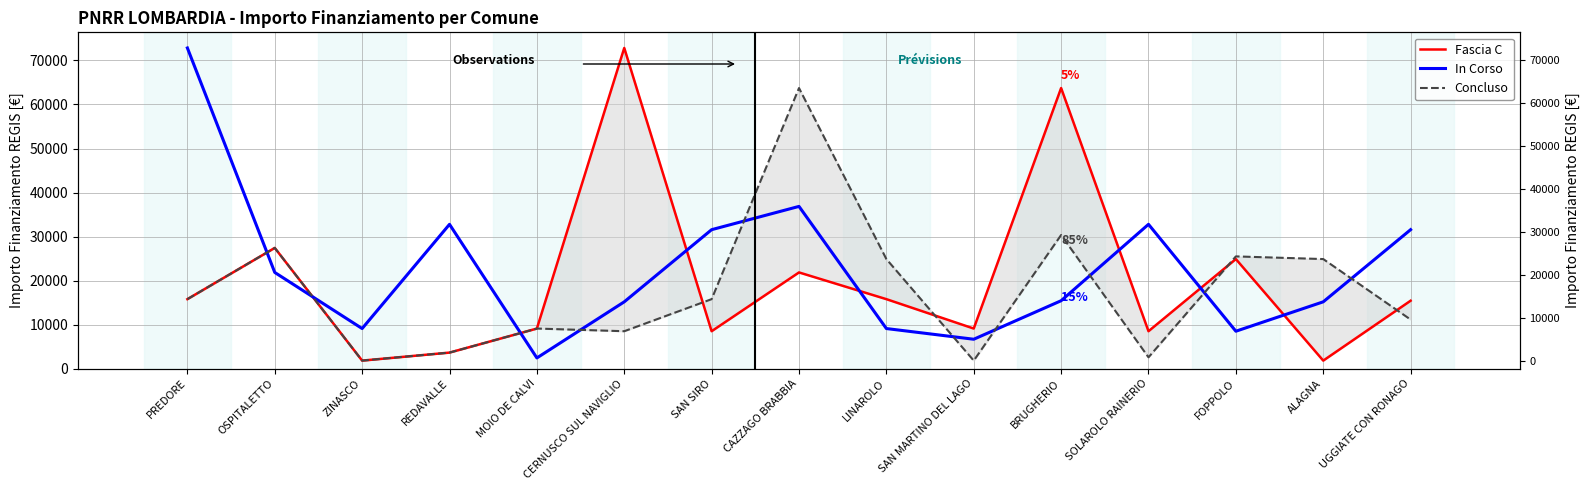

At which label does Concluso first exceed 15782?

OSPITALETTO